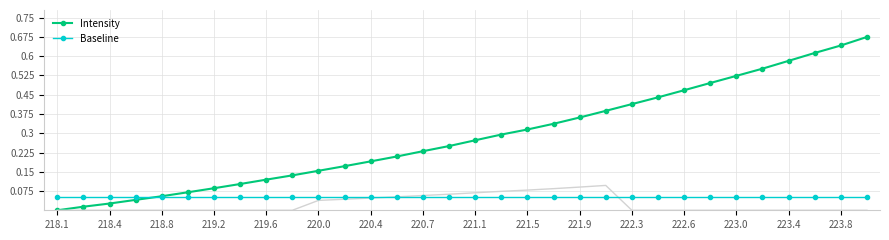

What is the greatest value displayed?

0.7